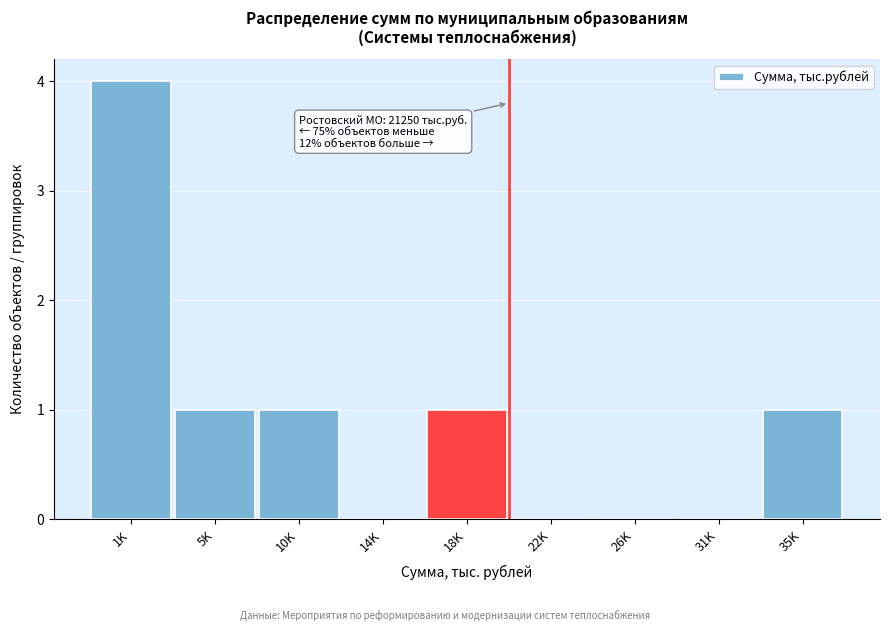

Reading left to right, extract all data points from this chart.

1K=4	5K=1	10K=1	14K=0	18K=1	22K=0	26K=0	31K=0	35K=1